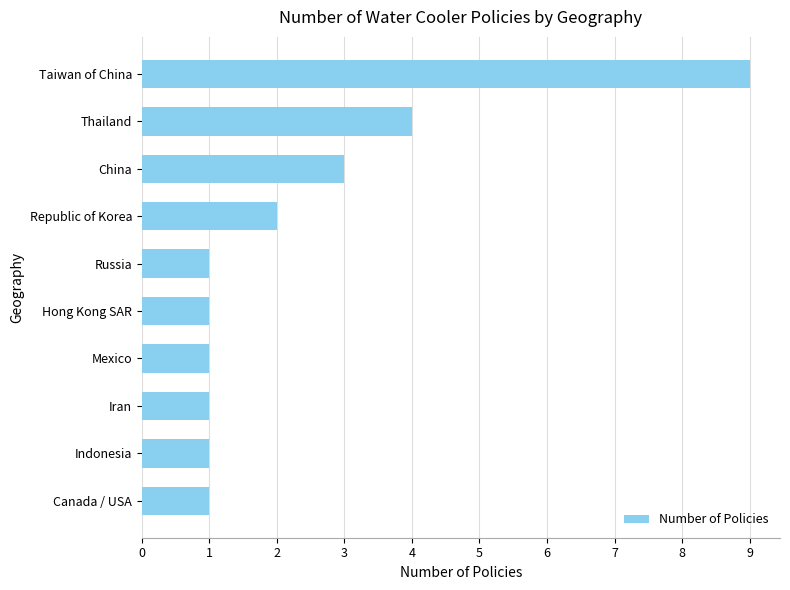

Between China and Republic of Korea, which is larger?

China